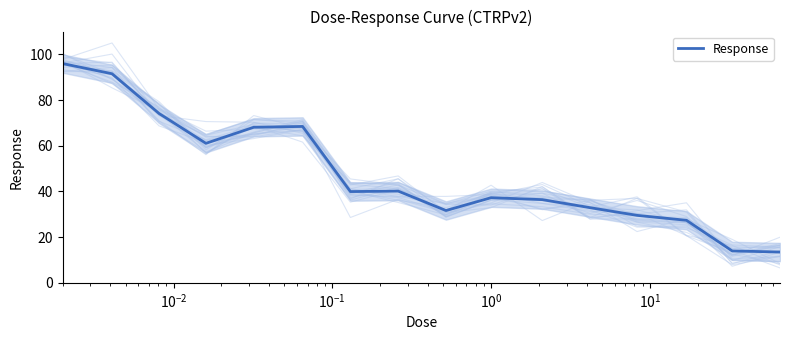

How many data points are above 39?

8